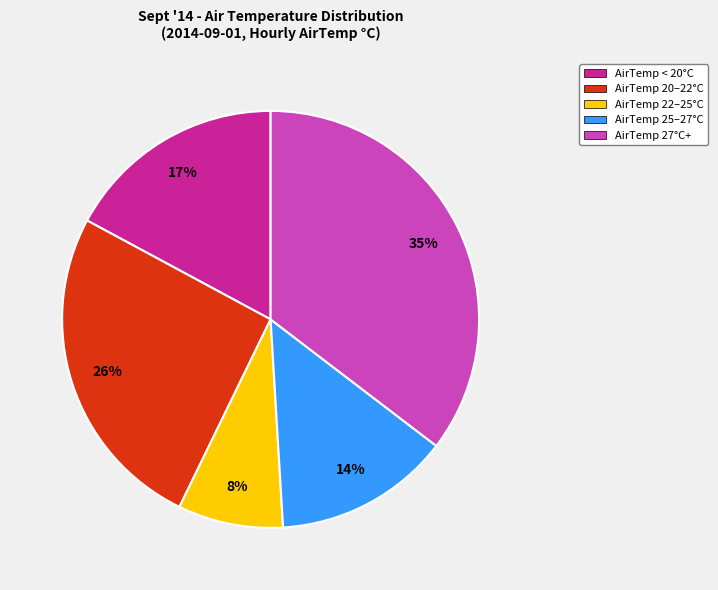

Is there any slice that represents more than half of the pie?

No